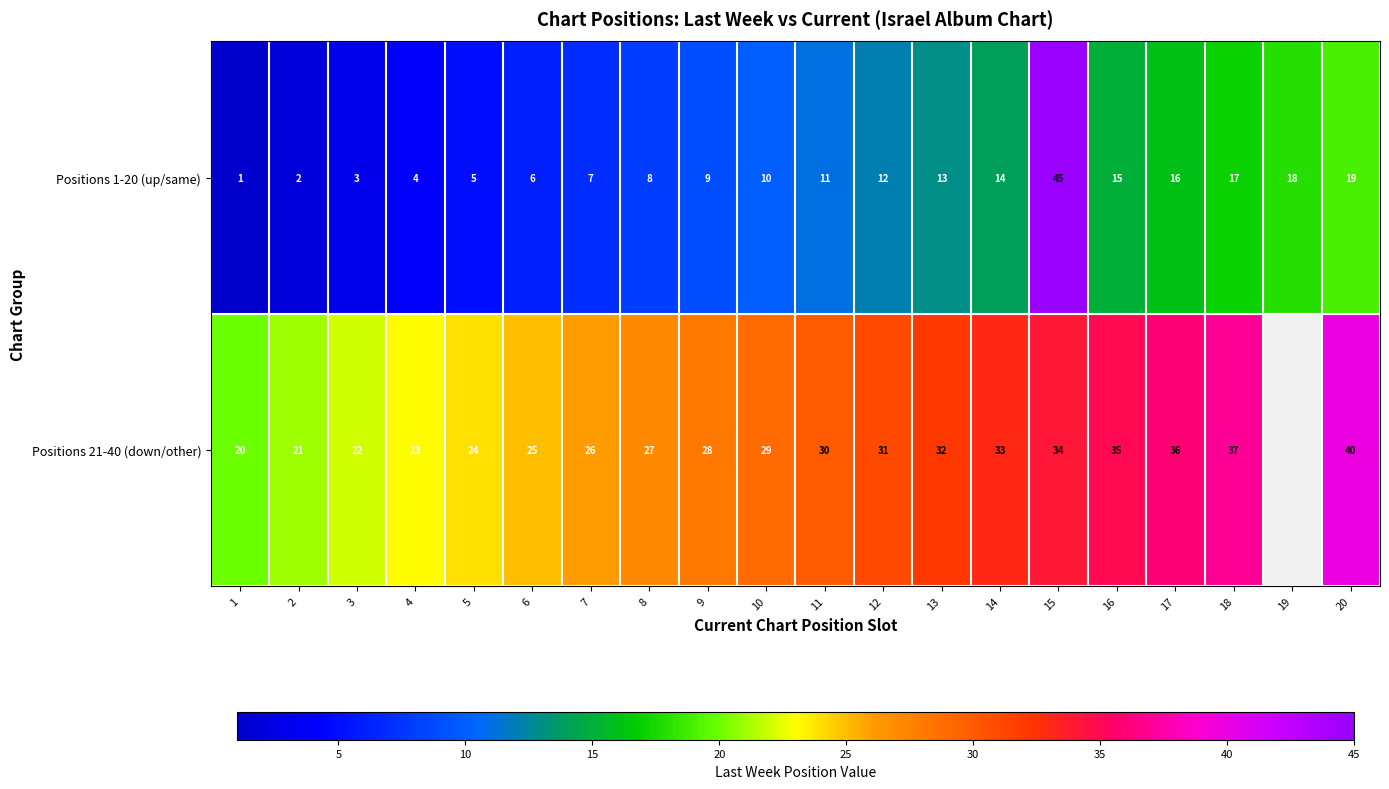

List the labels in order of Positions 1-20 (up/same) value, smallest first.

1, 2, 3, 4, 5, 6, 7, 8, 9, 10, 11, 12, 13, 14, 16, 17, 18, 19, 20, 15